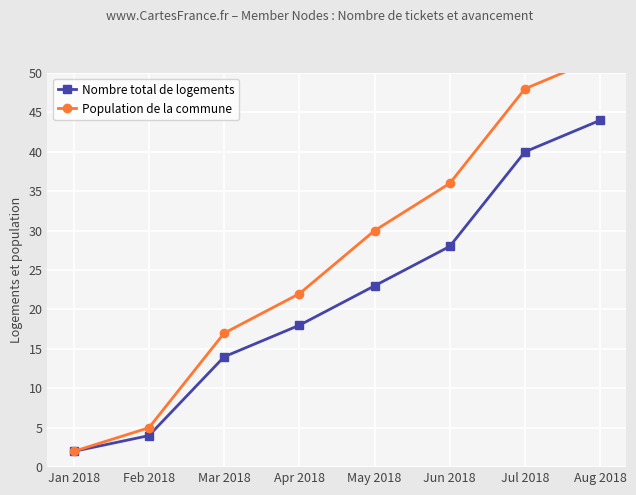

Is the value of Population de la commune at Jun 2018 greater than the value of Nombre total de logements at Jun 2018?

Yes